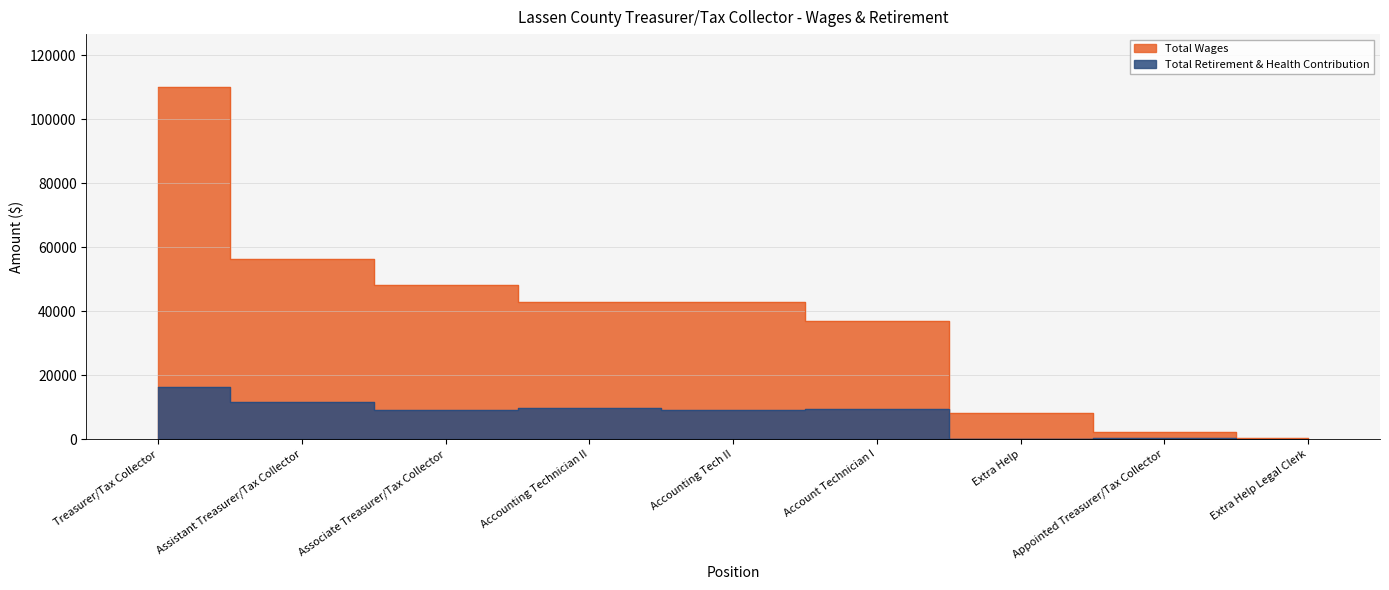

What are all the series names shown in the legend?

Total Wages, Total Retirement & Health Contribution